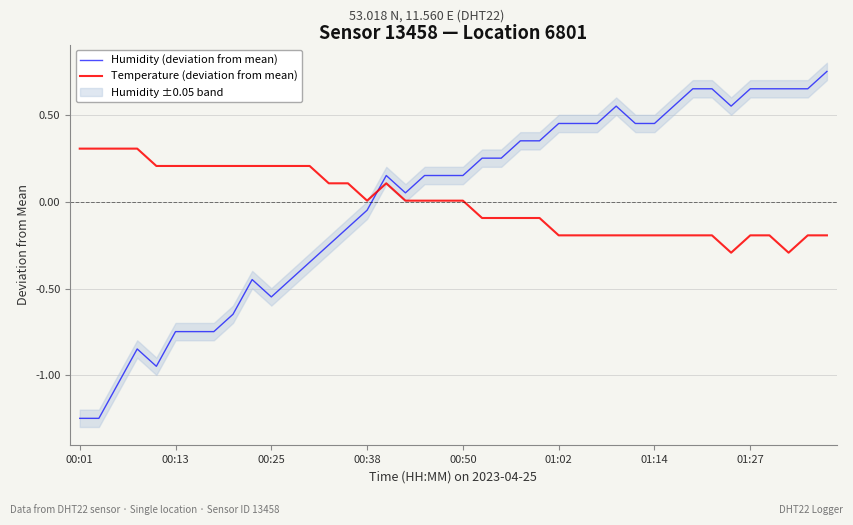

The Temperature (deviation from mean) series shows -0.2 at 01:02. True or false?

True